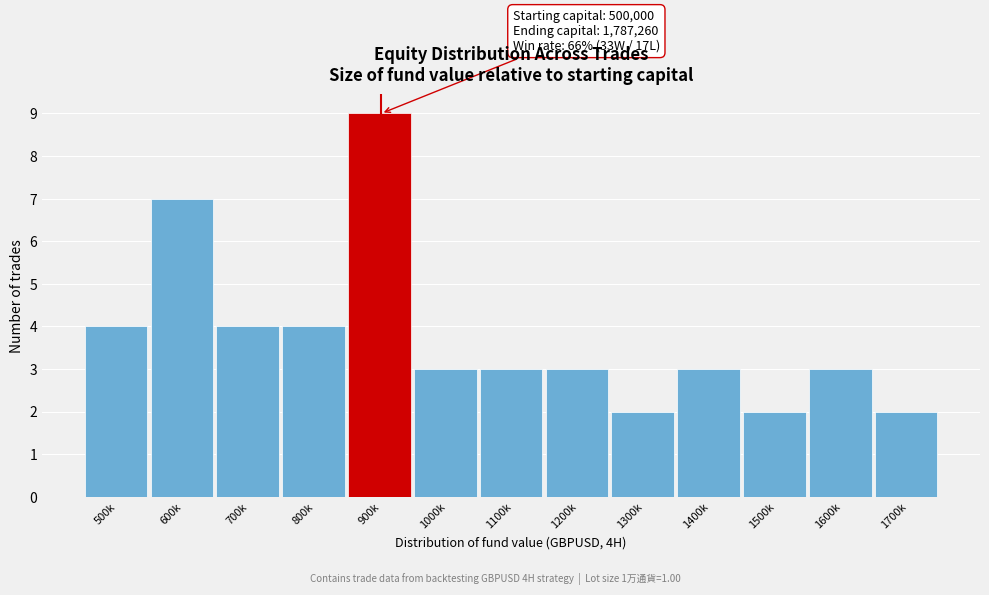

Reading left to right, transcribe all the data shown in this chart.

500k=4	600k=7	700k=4	800k=4	900k=9	1000k=3	1100k=3	1200k=3	1300k=2	1400k=3	1500k=2	1600k=3	1700k=2